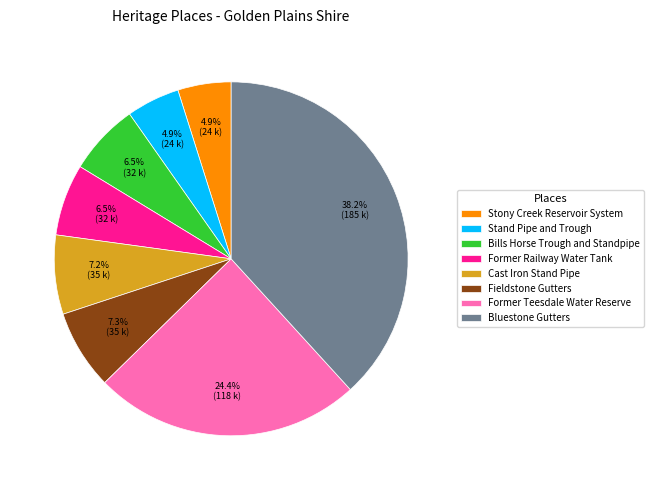

Combined, what portion of the pie is Former Teesdale Water Reserve and Stand Pipe and Trough?

29.3%